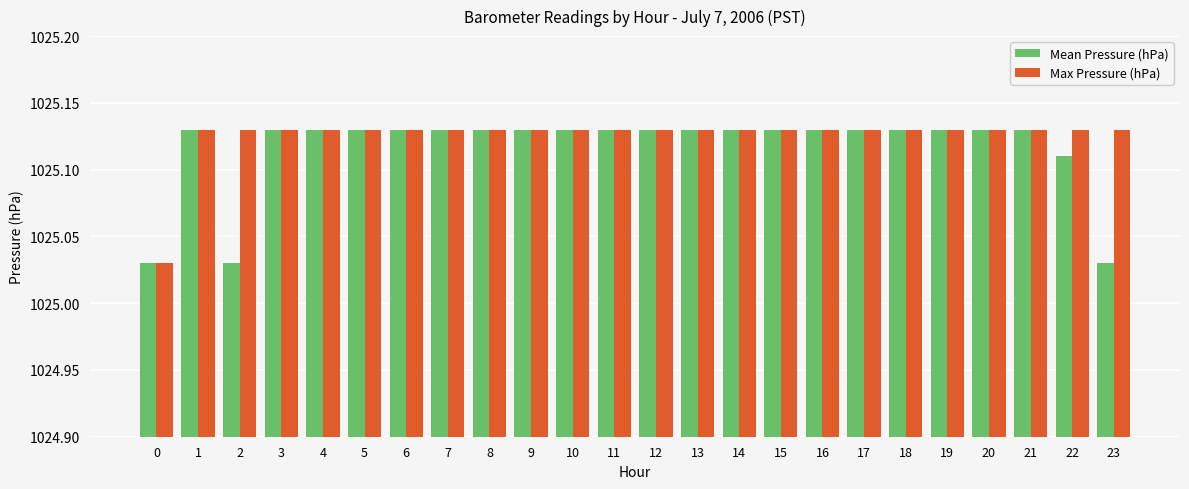

Is it true that Max Pressure (hPa) equals 693.2 at 11?

False